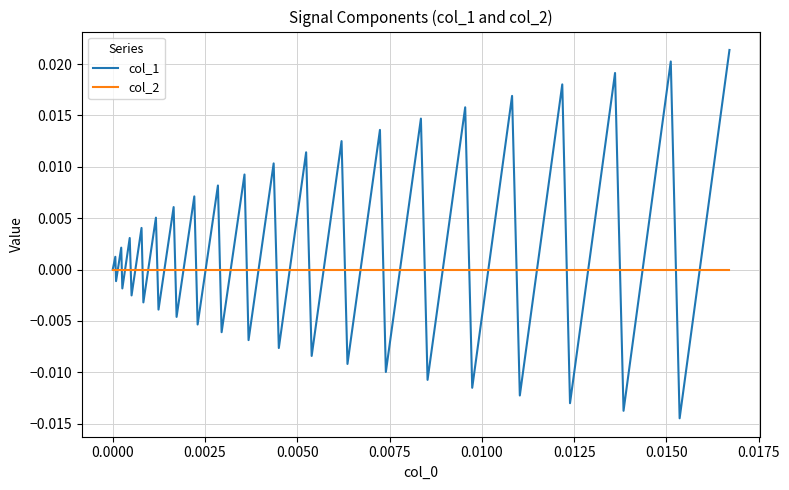

After their last crossing, which series has the higher values: col_1 or col_2?

col_1